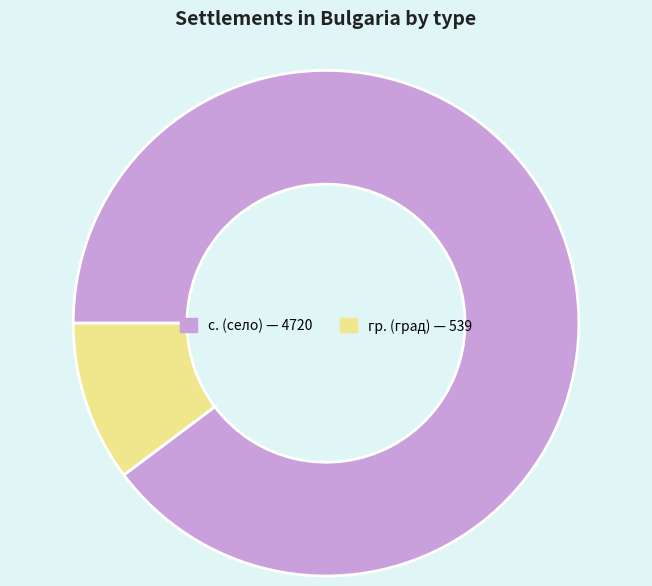

How many slices are in this pie chart?

2